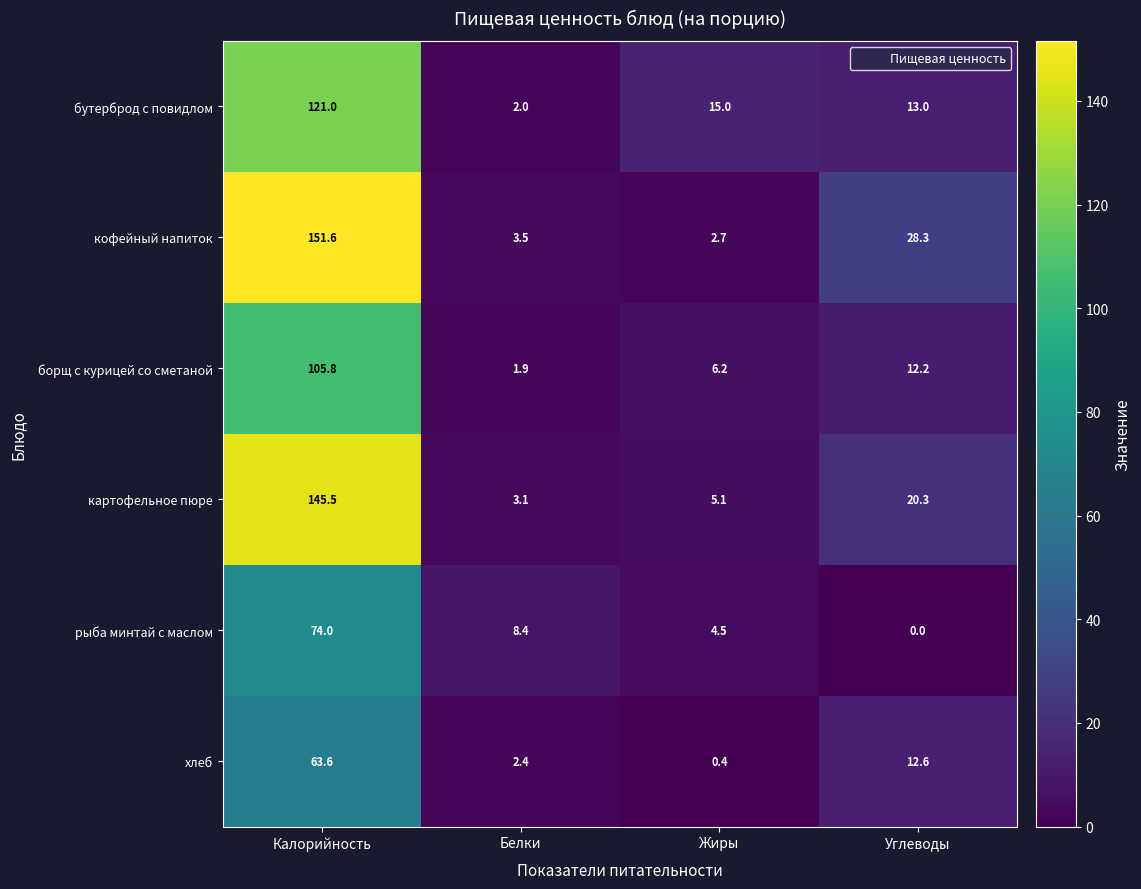

Where does the кофейный напиток series first go above 28?

Калорийность